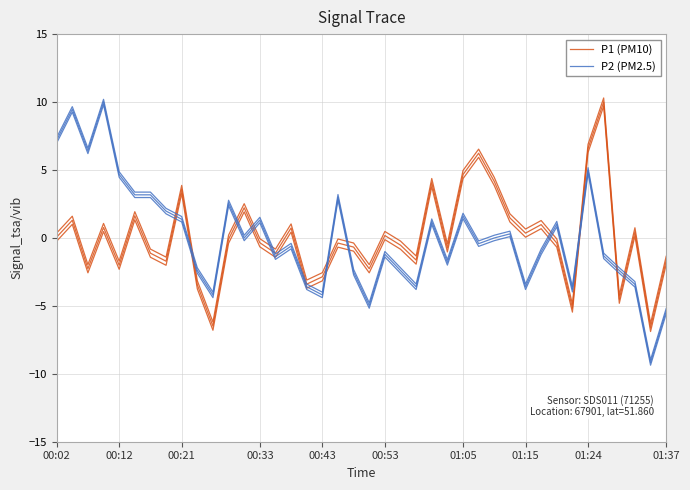

How many lines are shown in the chart?

2